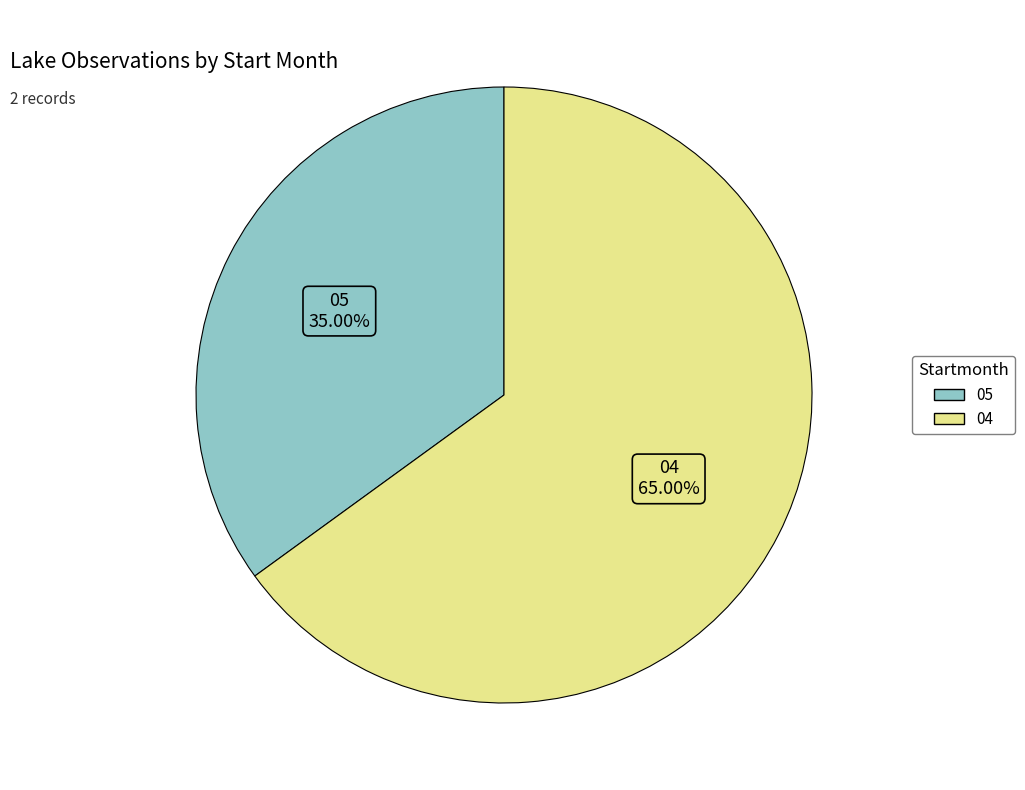

Rank the categories by value from highest to lowest.

04, 05